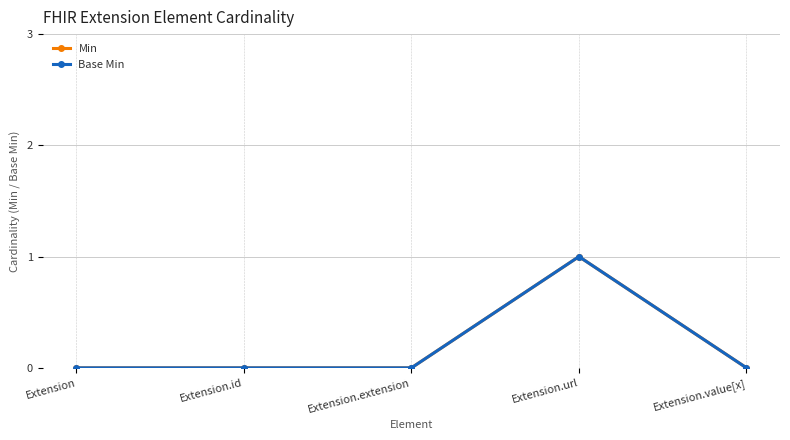

Count the Min values in the range 0 to 1.

5